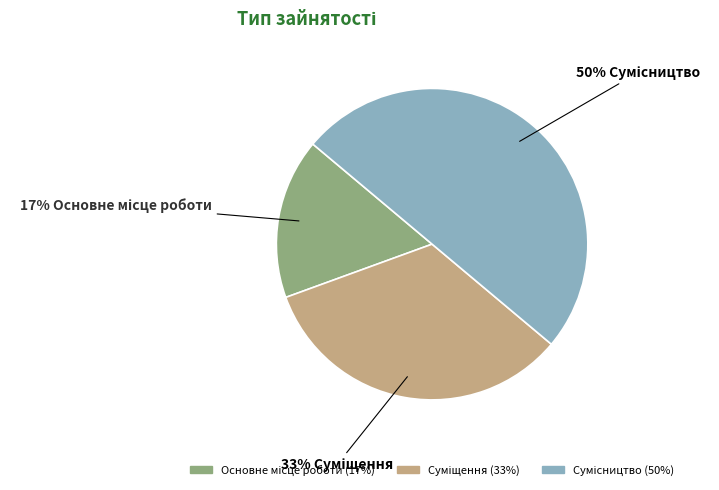

To the nearest percent, what is the average slice percentage?

33%